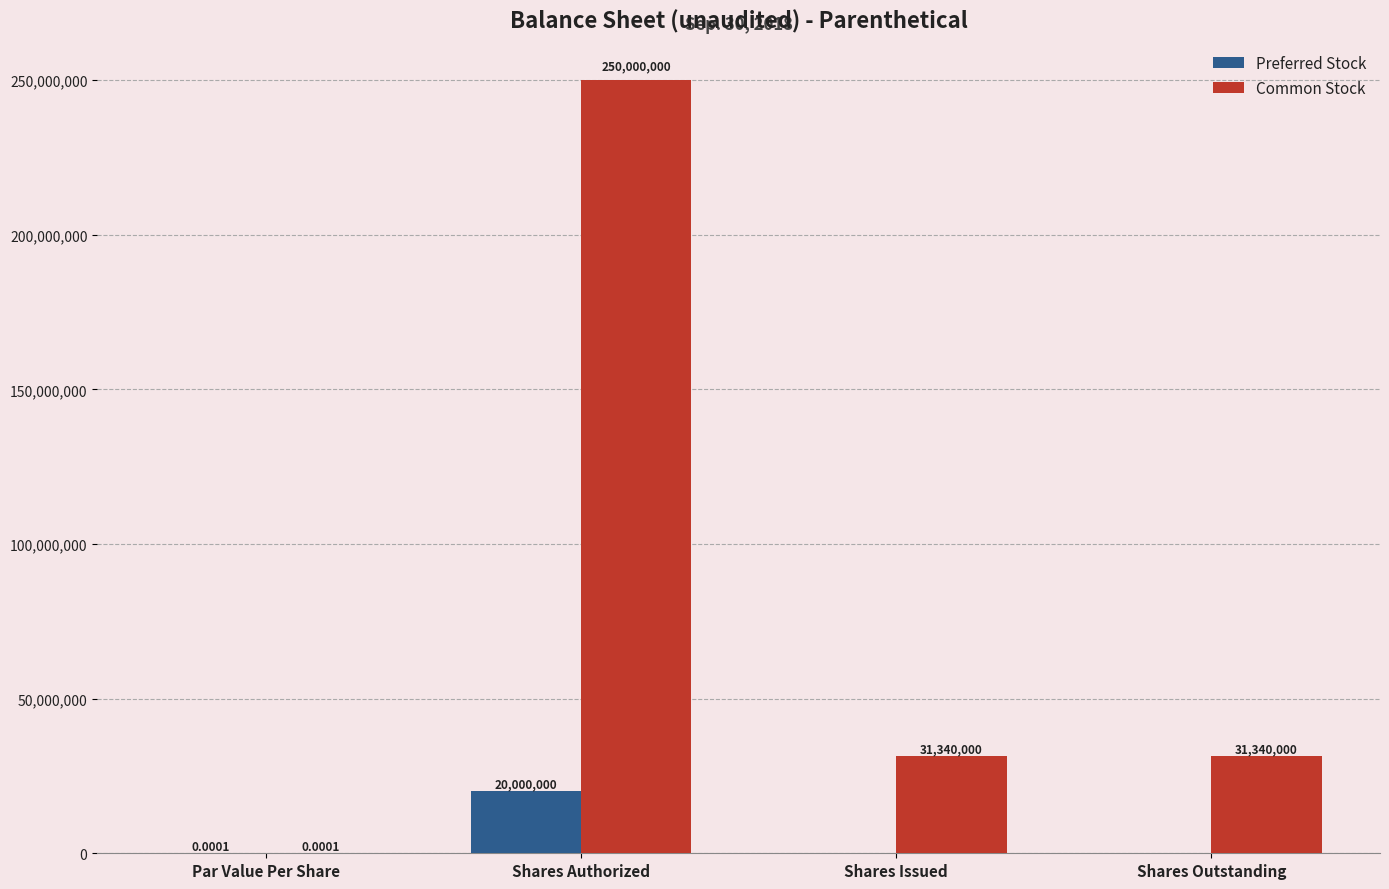

Which category has the highest value across all series?

Shares Authorized